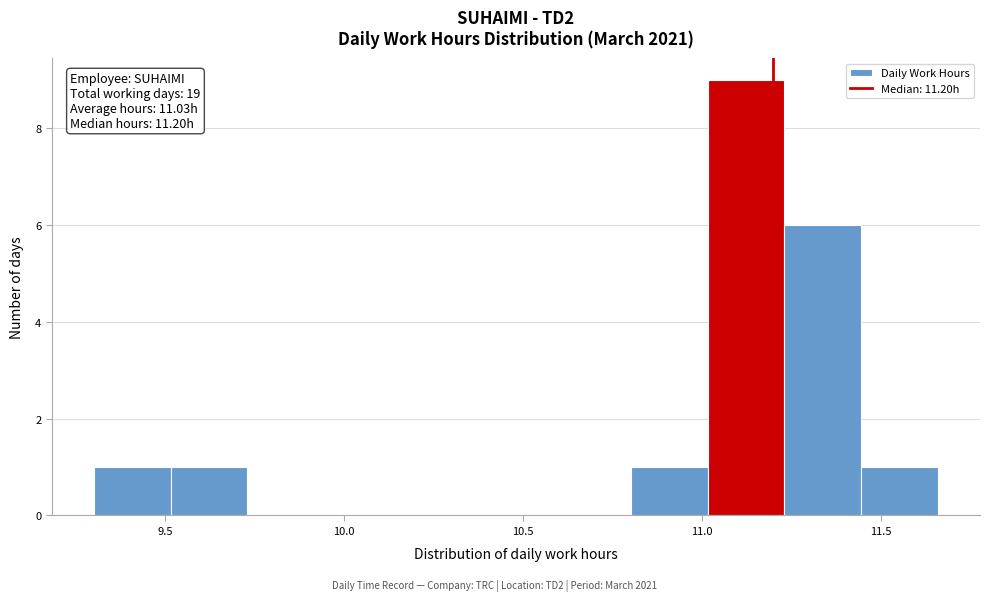

Over which range of the x-axis is the bar tallest?

11.00 to 11.25